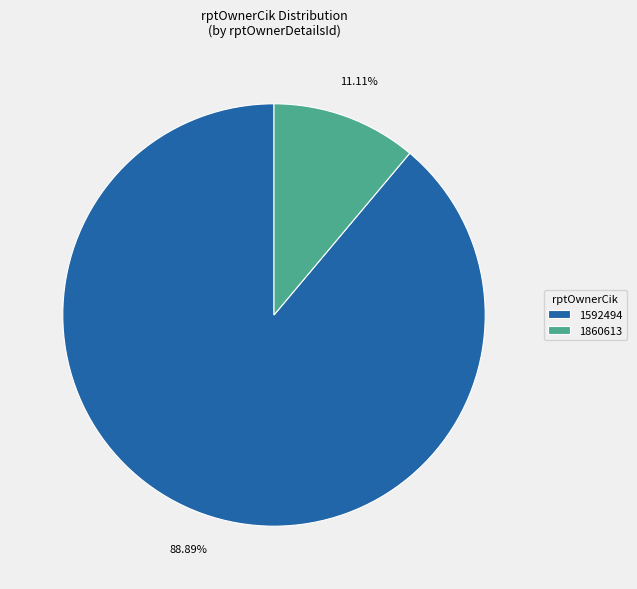

Rank the categories by value from highest to lowest.

1592494, 1860613